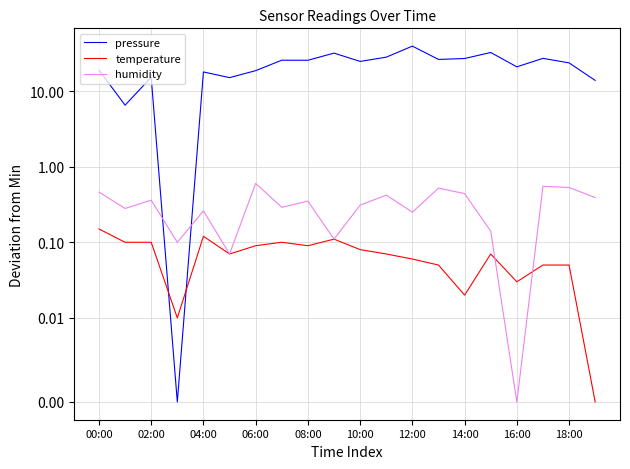

Reading left to right, transcribe all the data shown in this chart.

pressure: 18.9	6.5	15.2	0.0	17.9	15.0	18.6	25.6	25.5	31.7	24.6	28.0	39.2	26.1	26.9	32.3	20.9	27.0	23.6	13.8
temperature: 0.1	0.1	0.1	0.0	0.1	0.1	0.1	0.1	0.1	0.1	0.1	0.1	0.1	0.0	0.0	0.1	0.0	0.0	0.0	0.0
humidity: 0.5	0.3	0.4	0.1	0.3	0.1	0.6	0.3	0.4	0.1	0.3	0.4	0.2	0.5	0.4	0.1	0.0	0.5	0.5	0.4